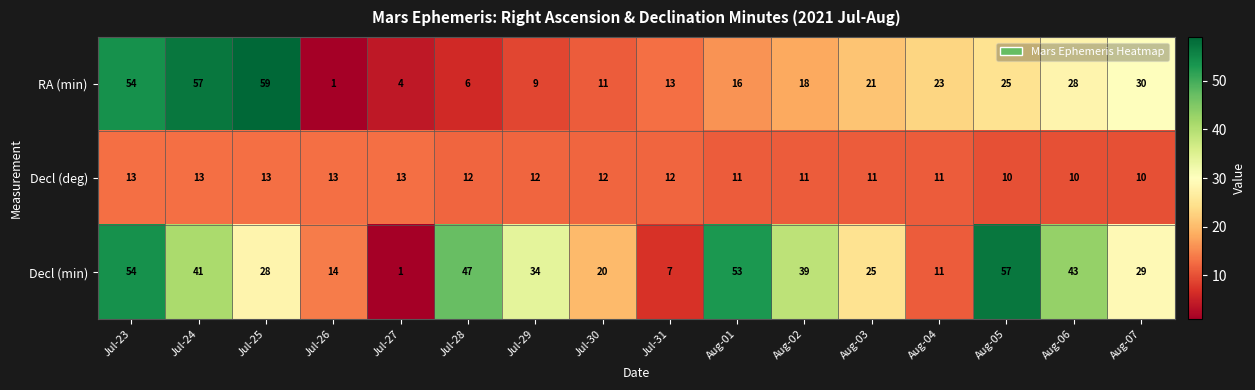

What is the difference between the maximum and minimum values in the Decl (deg) series?

3